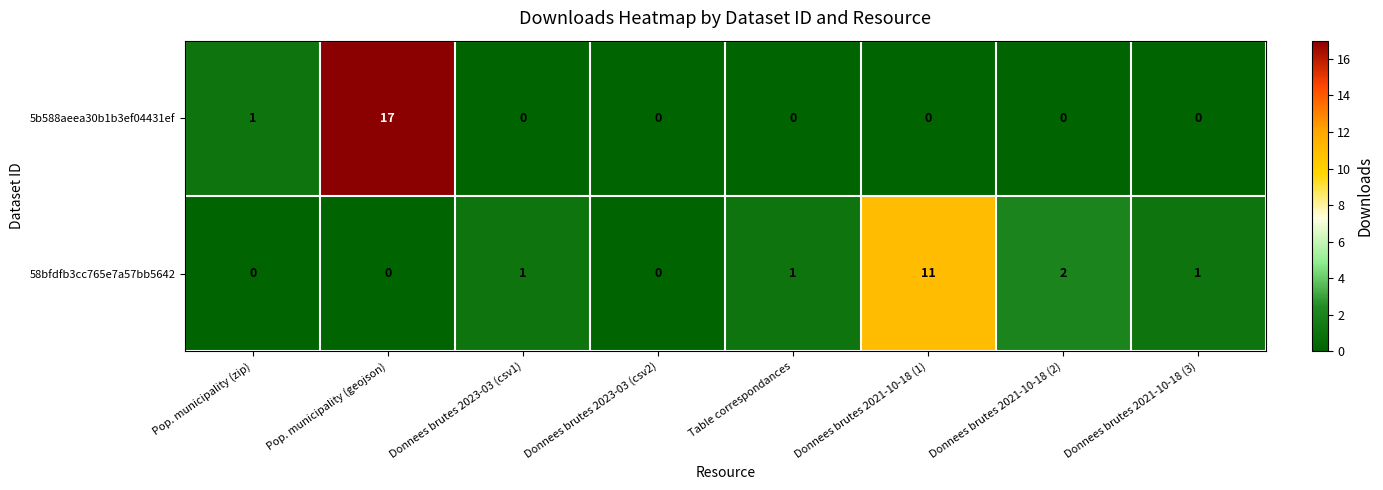

At which category does the chart reach its peak across all series?

Pop. municipality (geojson)